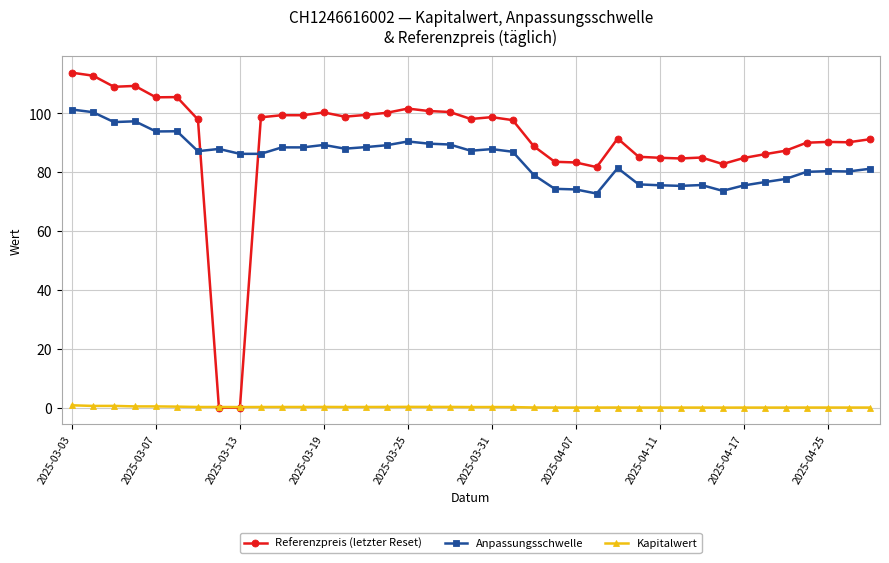

True or false: Kapitalwert and Anpassungsschwelle cross at least once.

False